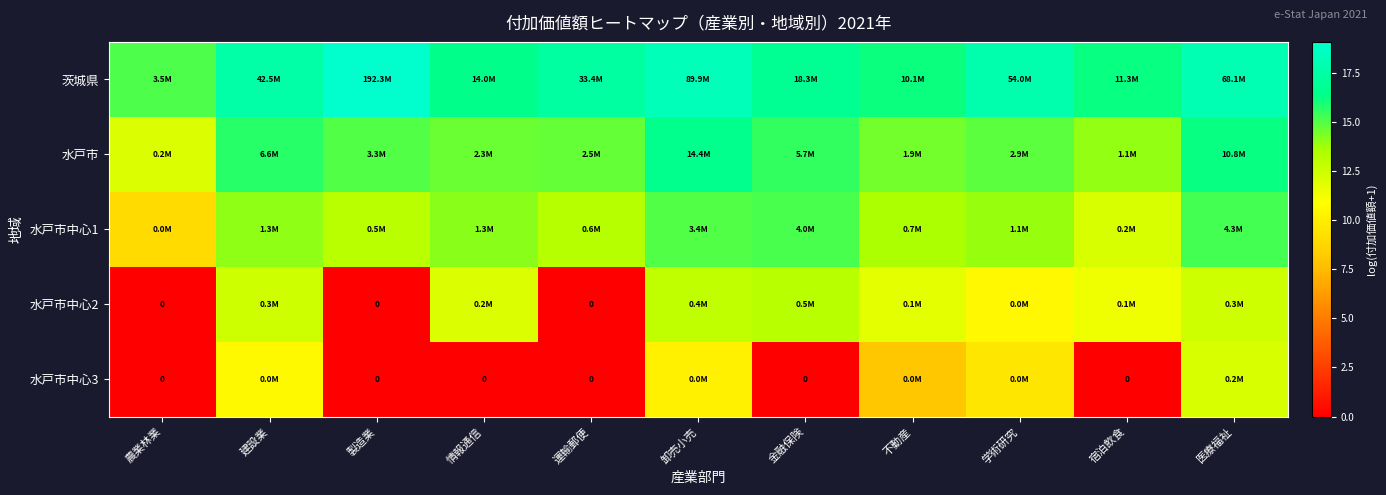

Between 医療福祉 and 金融保険, which is larger?

医療福祉